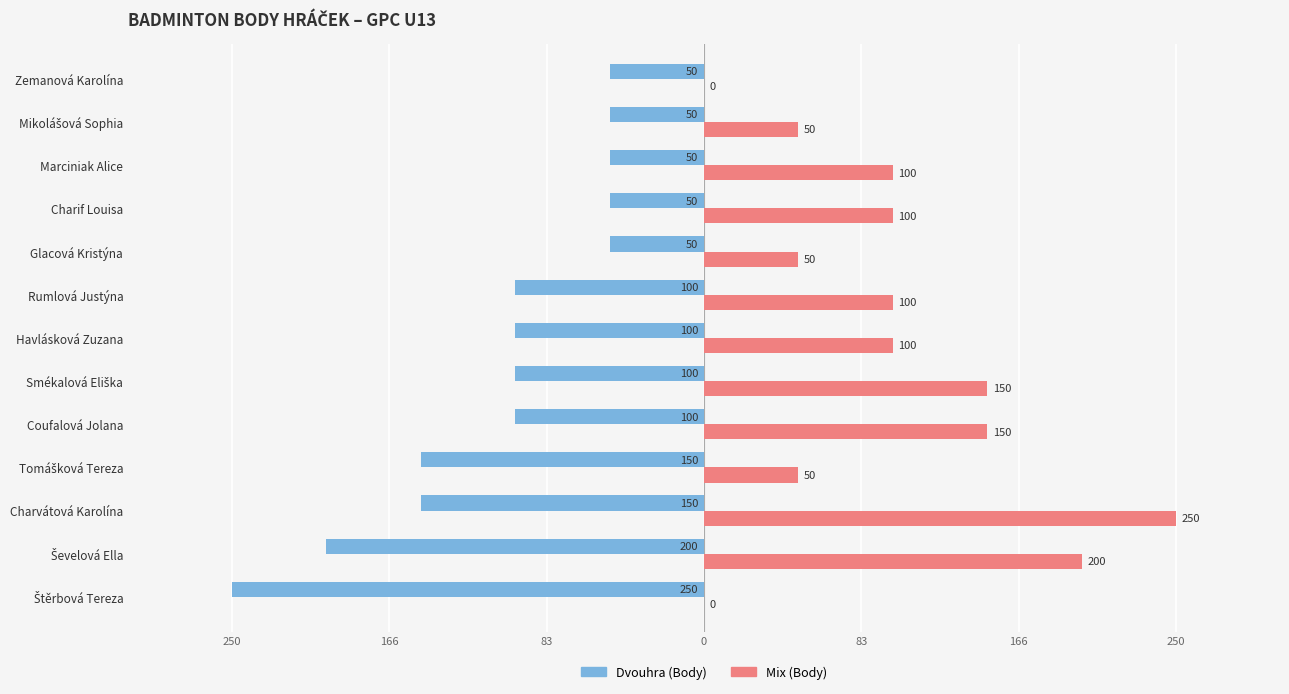

What are all the series names shown in the legend?

Dvouhra (Body), Mix (Body)